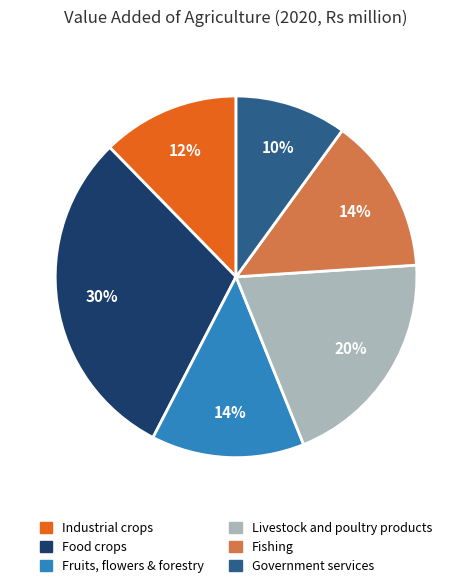

Which slice is the largest?

Food crops